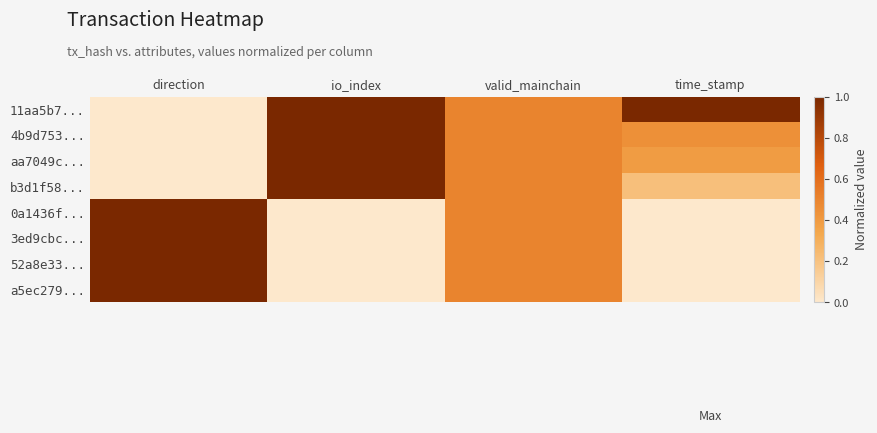

Reading left to right, extract all data points from this chart.

11aa5b7...: direction=0.0	io_index=1.0	valid_mainchain=0.5	time_stamp=1.0
4b9d753...: direction=0.0	io_index=1.0	valid_mainchain=0.5	time_stamp=0.4
aa7049c...: direction=0.0	io_index=1.0	valid_mainchain=0.5	time_stamp=0.4
b3d1f58...: direction=0.0	io_index=1.0	valid_mainchain=0.5	time_stamp=0.2
0a1436f...: direction=1.0	io_index=0.0	valid_mainchain=0.5	time_stamp=0.0
3ed9cbc...: direction=1.0	io_index=0.0	valid_mainchain=0.5	time_stamp=0.0
52a8e33...: direction=1.0	io_index=0.0	valid_mainchain=0.5	time_stamp=0.0
a5ec279...: direction=1.0	io_index=0.0	valid_mainchain=0.5	time_stamp=0.0